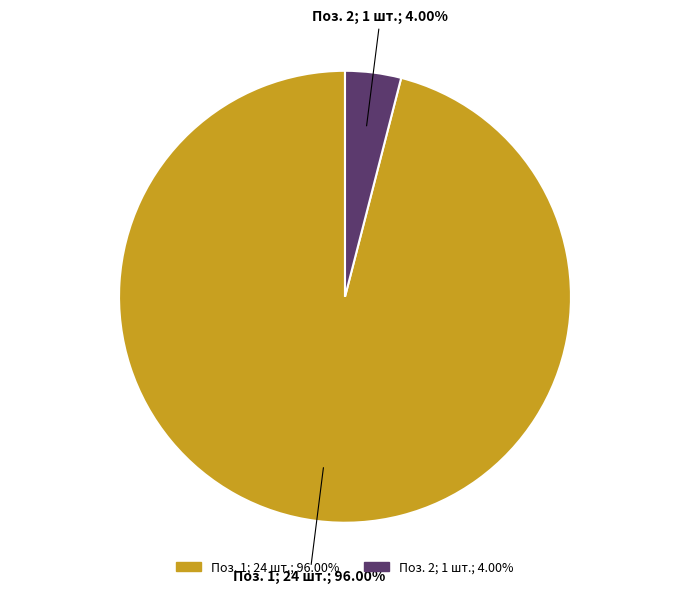

How many slices are in this pie chart?

2